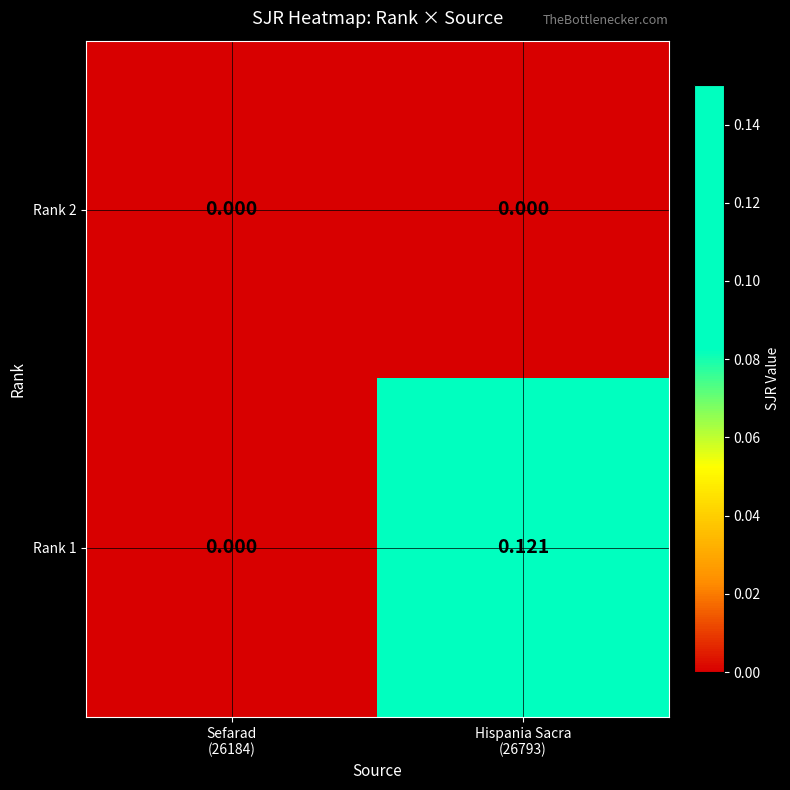

How many categories are shown in the chart?

2